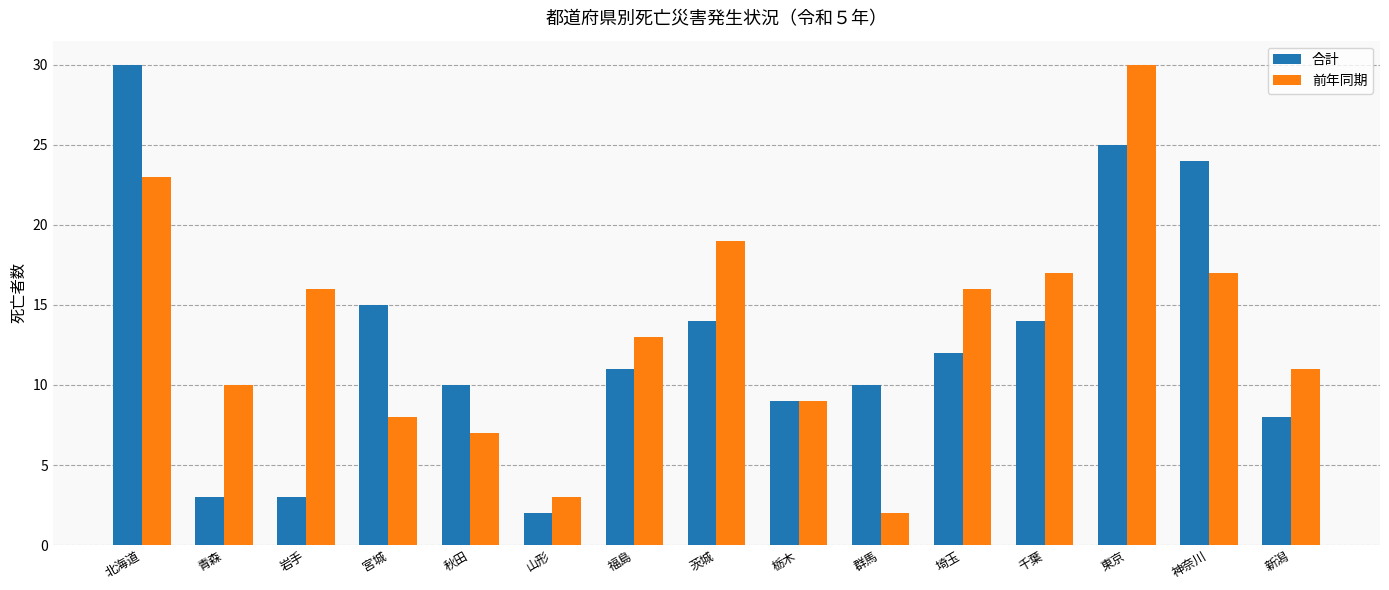

Which category has the highest value in the 合計 series?

北海道